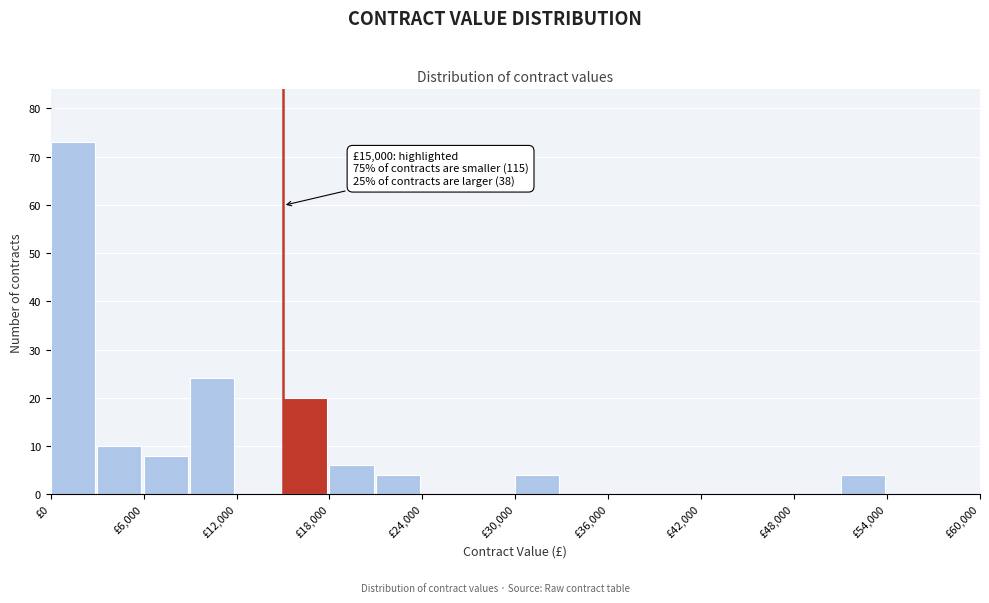

Read against the x-axis, roughly where is the centre of the tallest bar?

1000